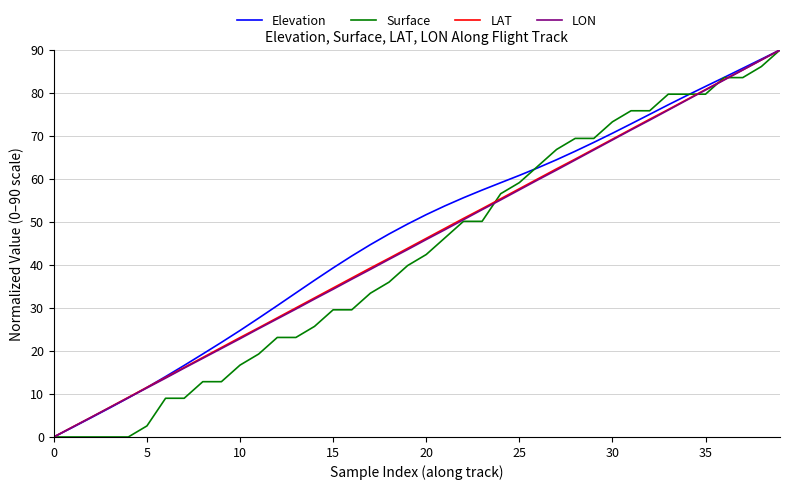

What is the maximum value shown in the chart?

90.0